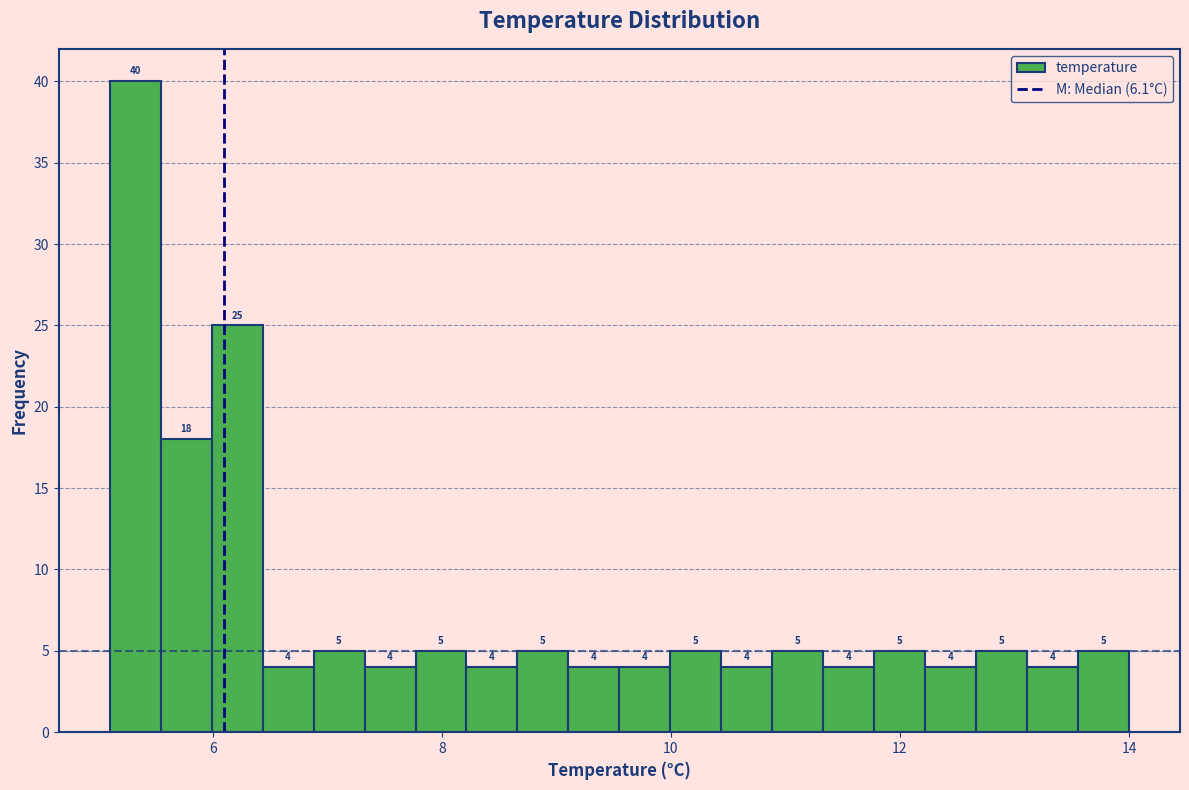

Read against the x-axis, roughly where is the centre of the tallest bar?

5.4